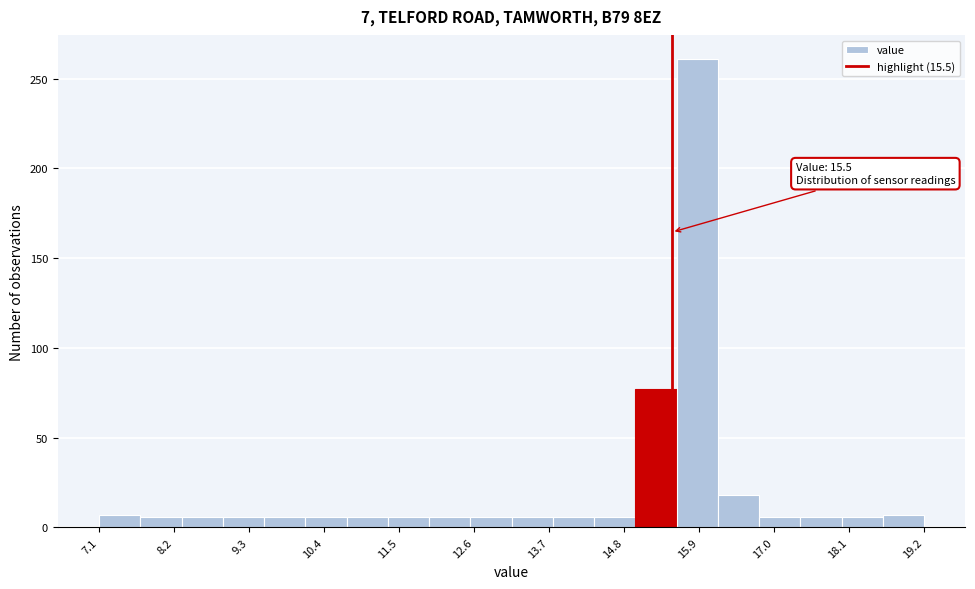

Read against the x-axis, roughly where is the centre of the tallest bar?

15.8